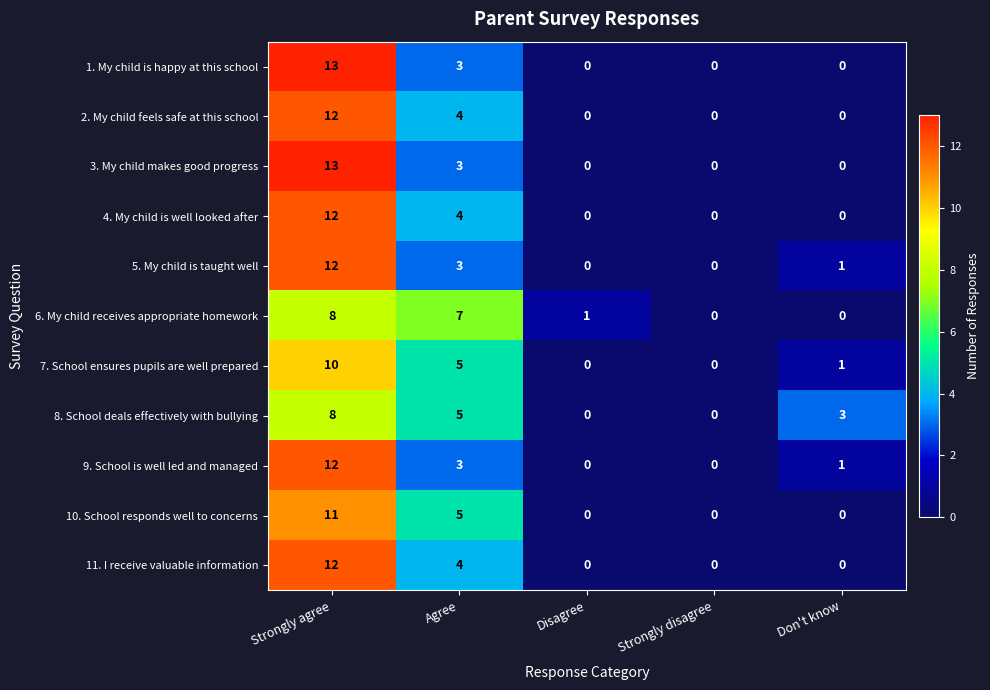

At how many categories does at least one series exceed 2?

3